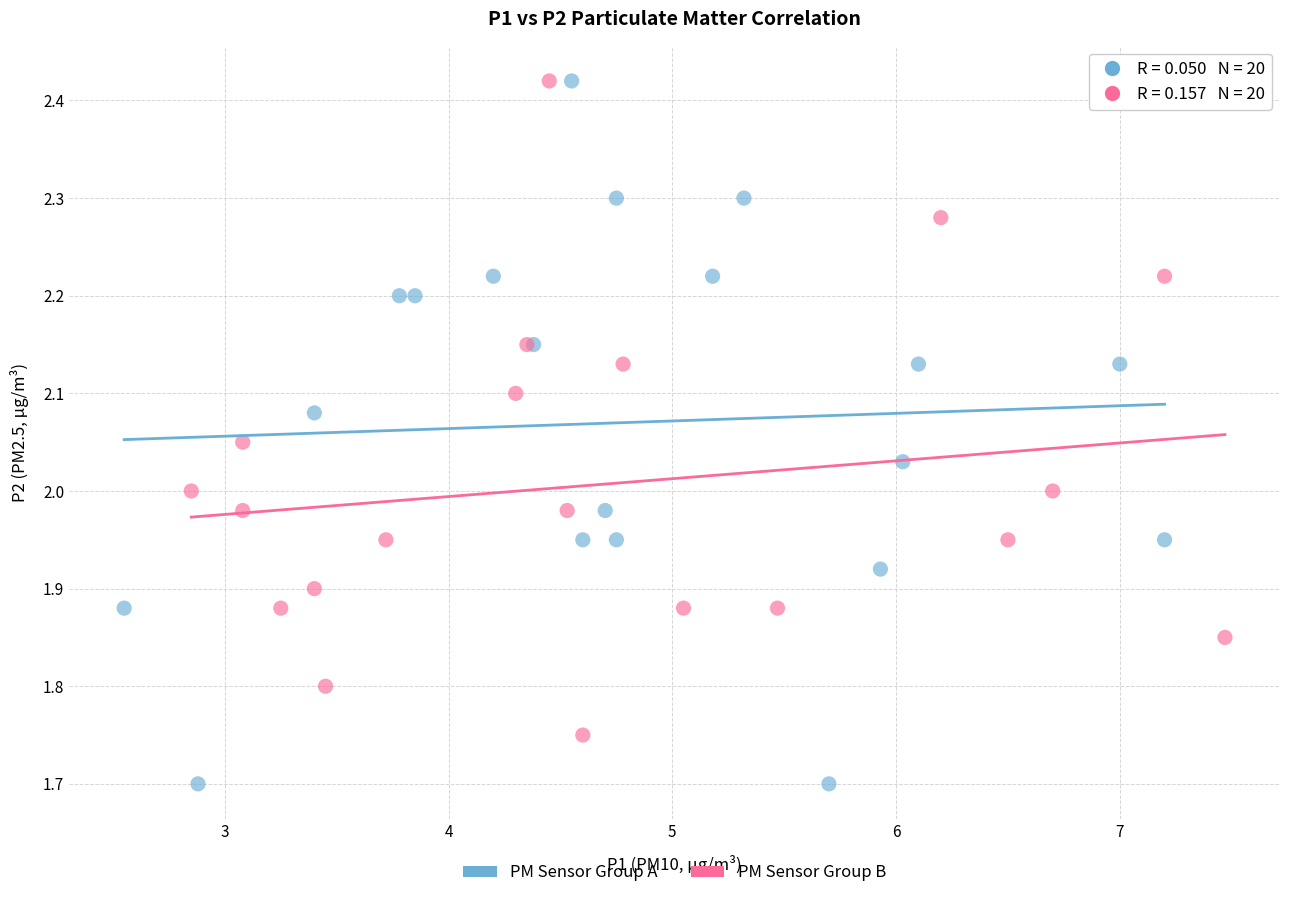

Which series has the largest Y range (max minus min)?

PM Sensor Group A